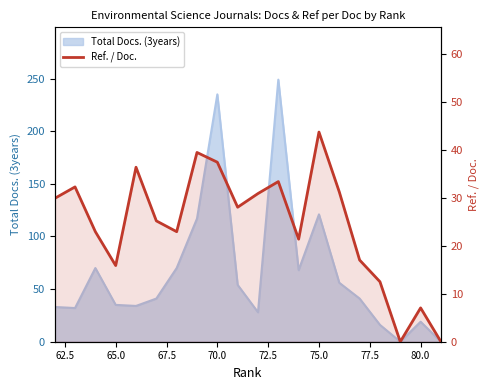

How many categories are shown in the chart?

20